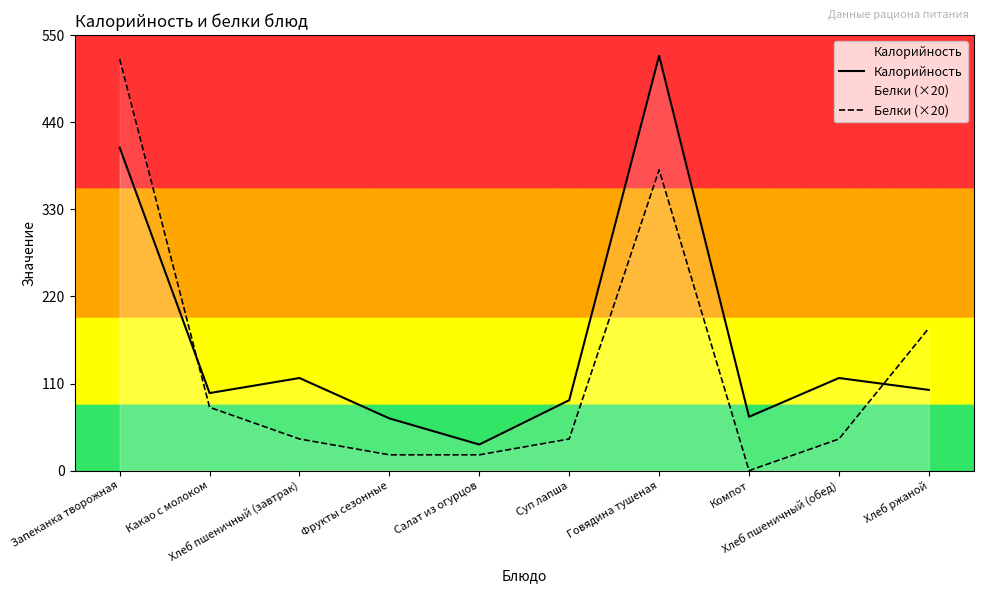

Which series has the widest spread of values?

Белки (×20)